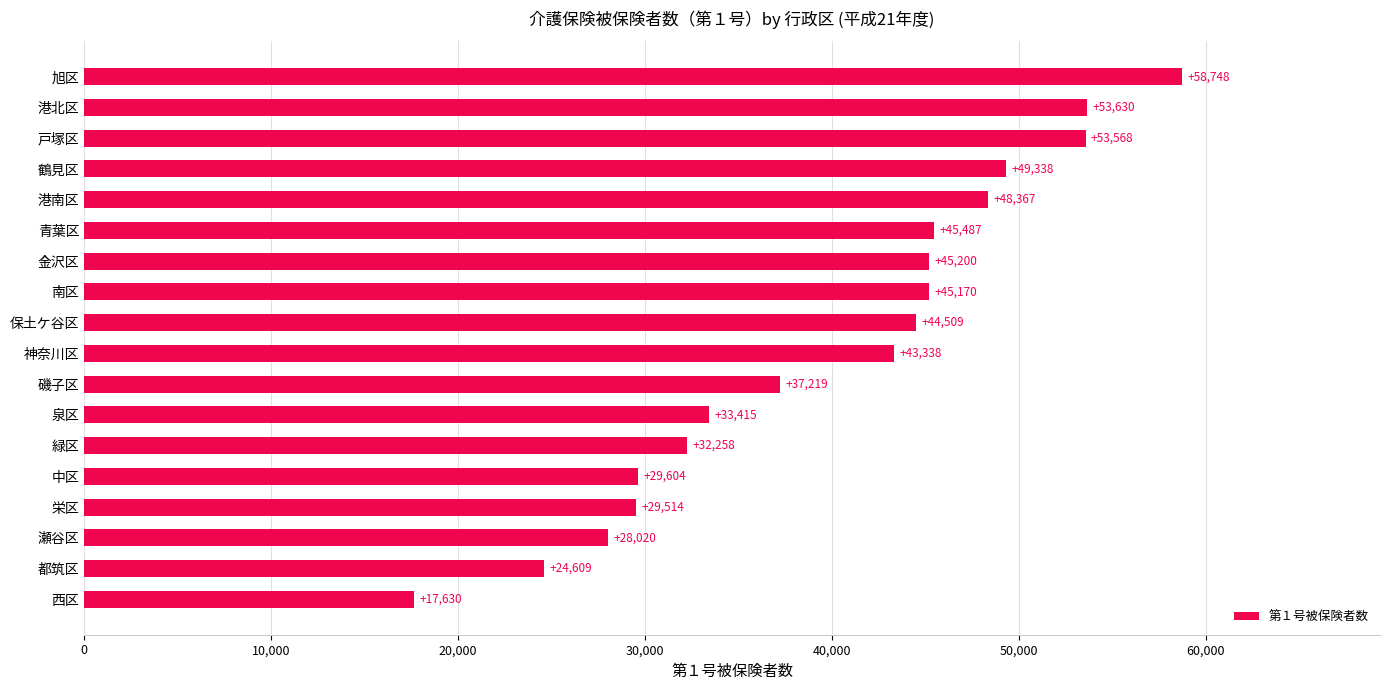

How many data points does each series have?

18